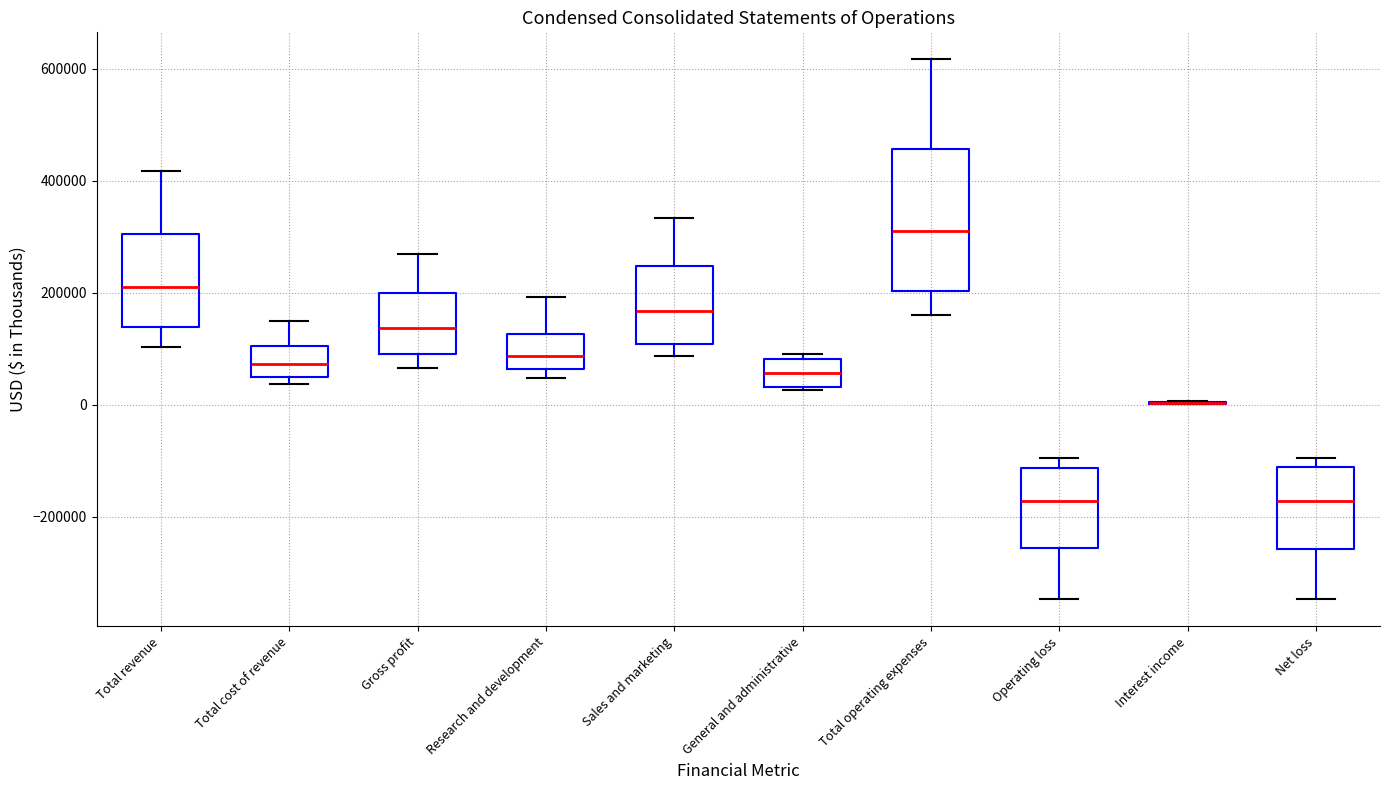

Comparing the boxes themselves (not the whiskers), which one is the tallest?

Total operating expenses